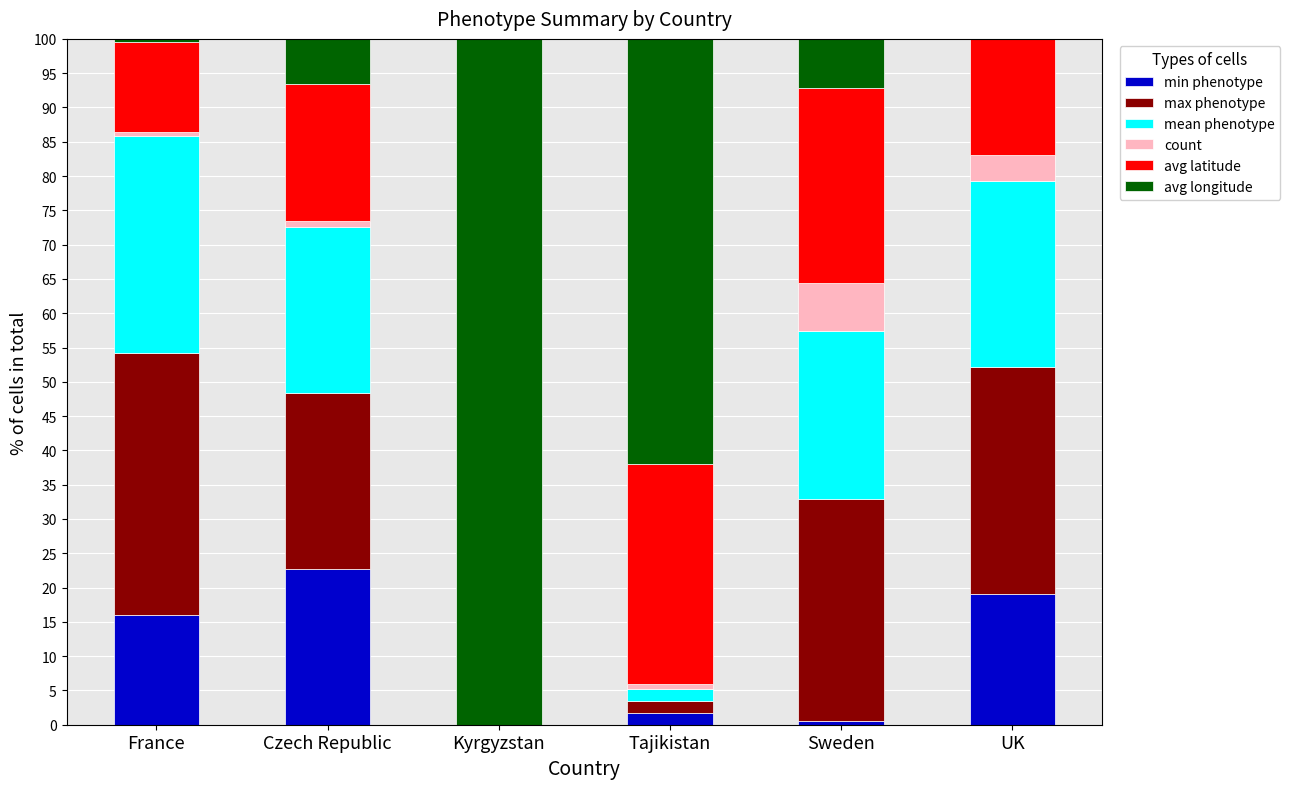

What position from the right is UK?

1